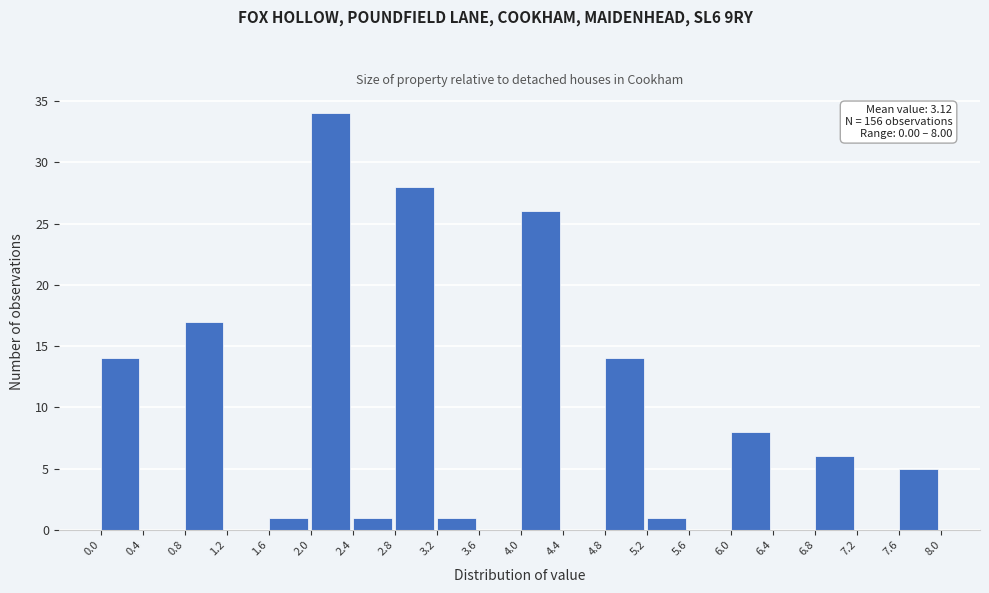

Over which range of the x-axis is the bar tallest?

2.0 to 2.4